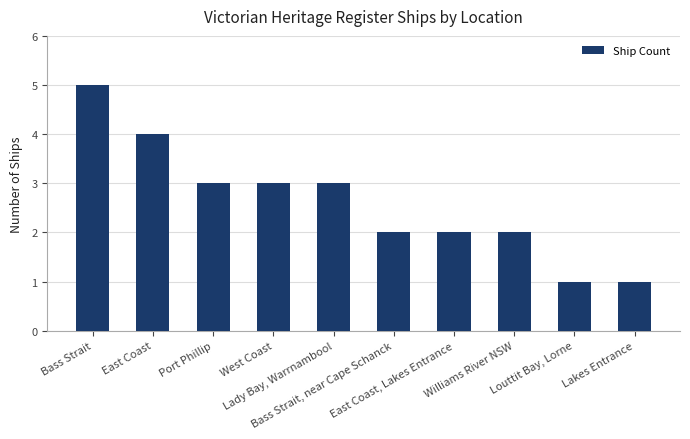

Count the number of data series in this chart.

1